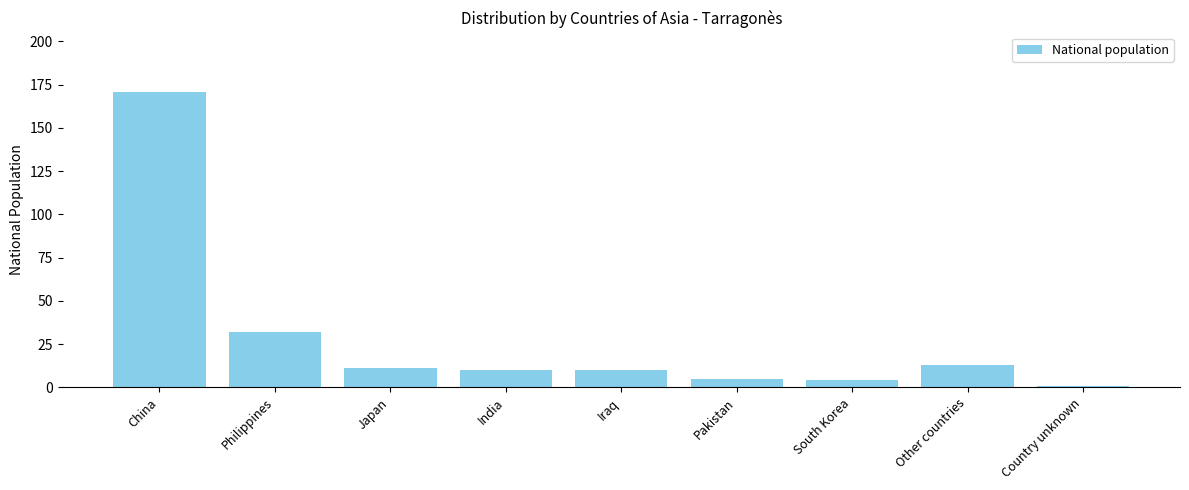

What is the difference between the second highest and minimum values?

31